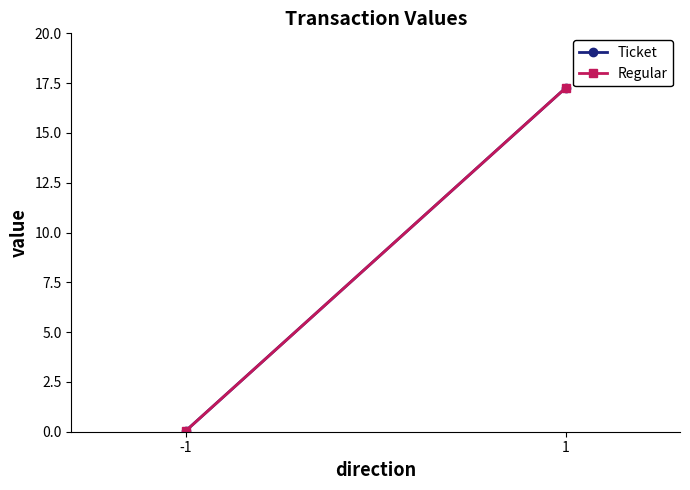

Is it true that Ticket equals 0.0 at -1?

False